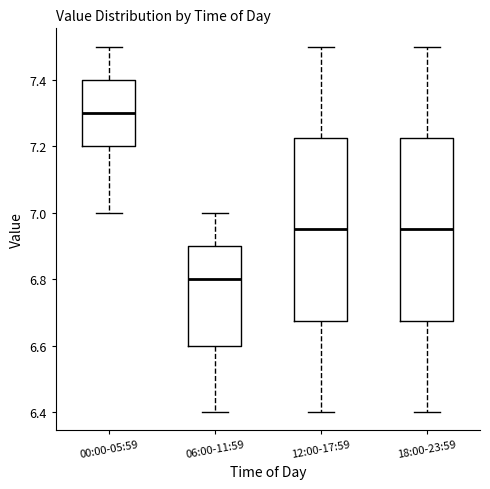

Which box's median line is the highest?

00:00-05:59